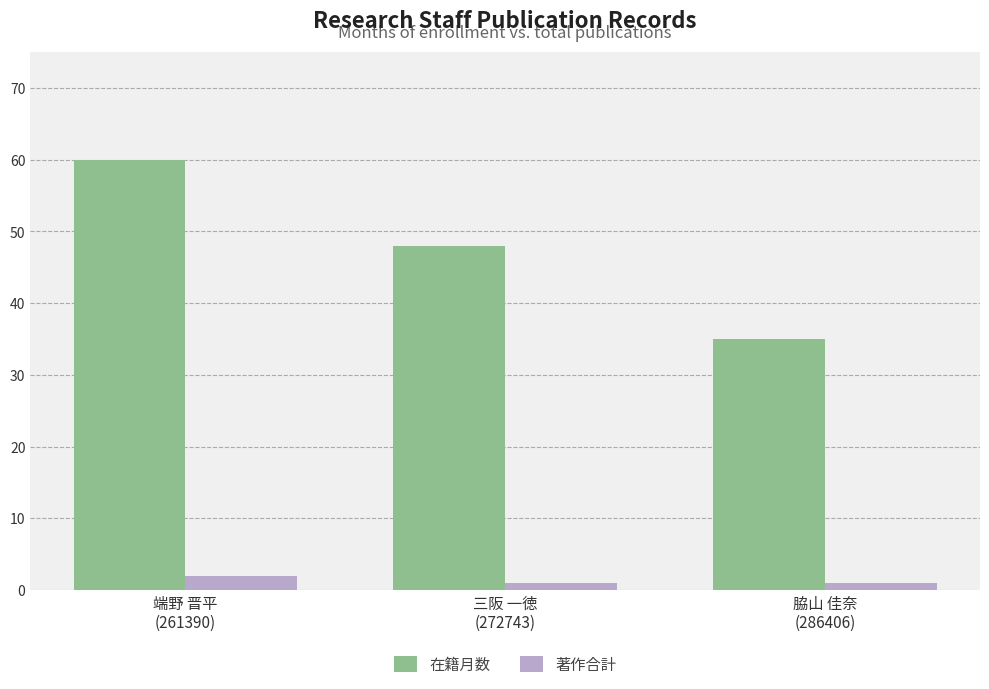

List the series in order of their peak value, lowest first.

著作合計, 在籍月数